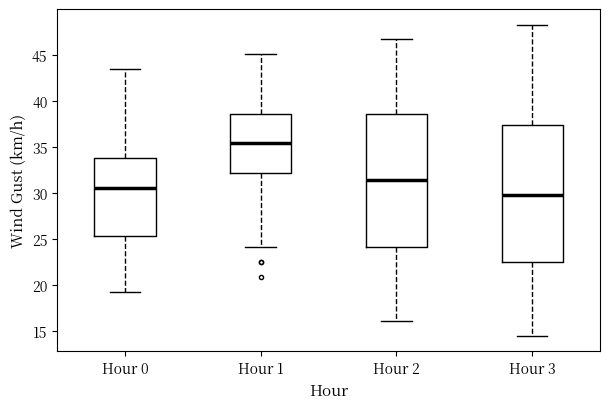

Where does the lower whisker of the box for Hour 1 end on the y-axis? The values are not printed on the chart, so give them approximately, as read against the axis.

24.0